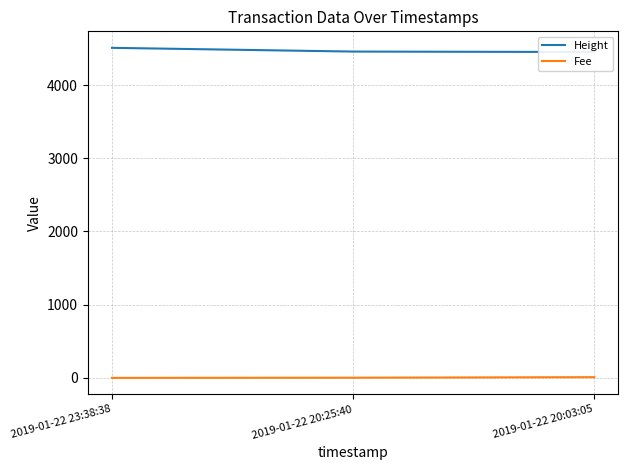

At which category is the sum across all series the highest?

2019-01-22 23:38:38